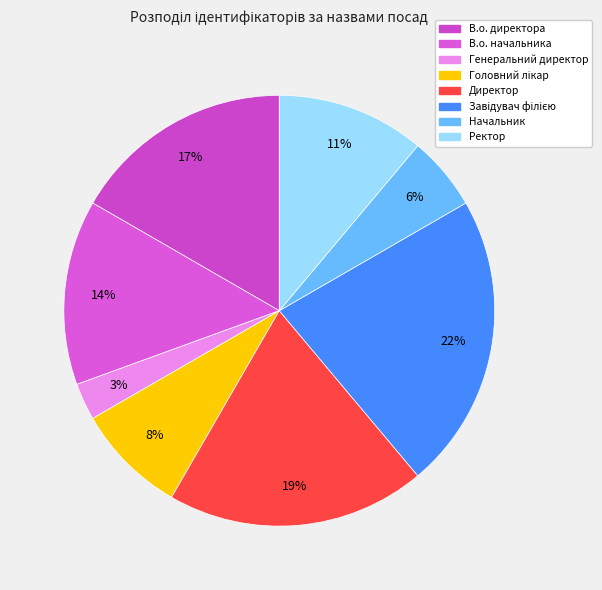

How many slices are in this pie chart?

8